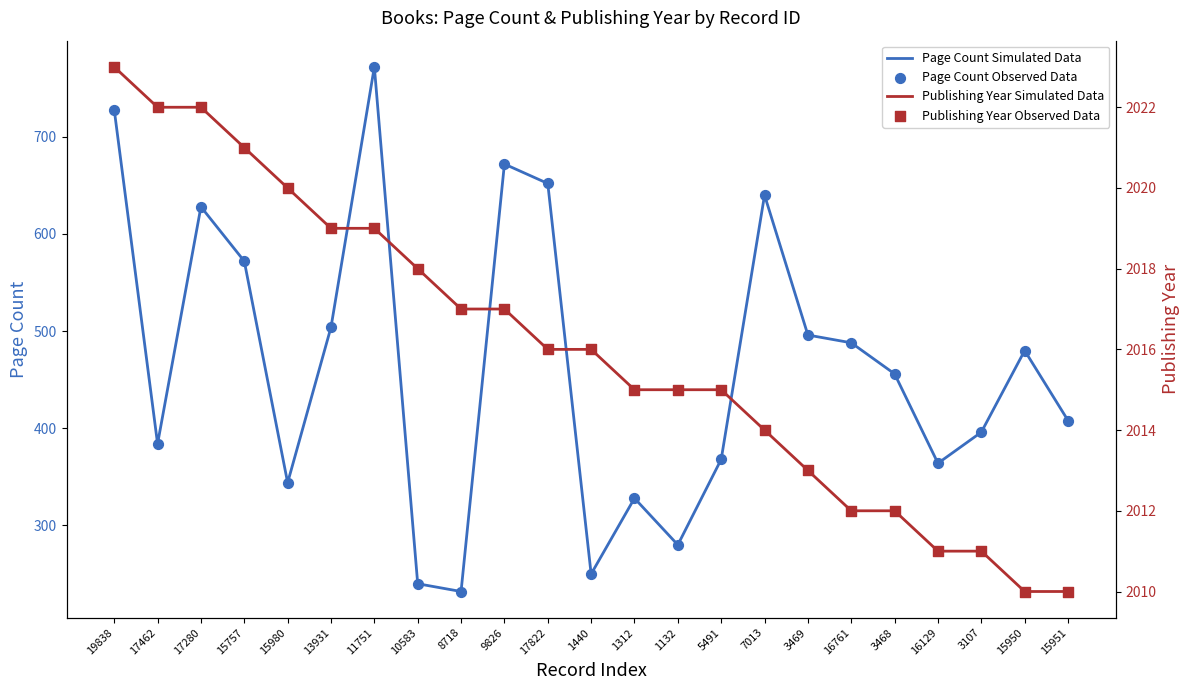

Which series contains the lowest Y value?

Page Count Simulated Data